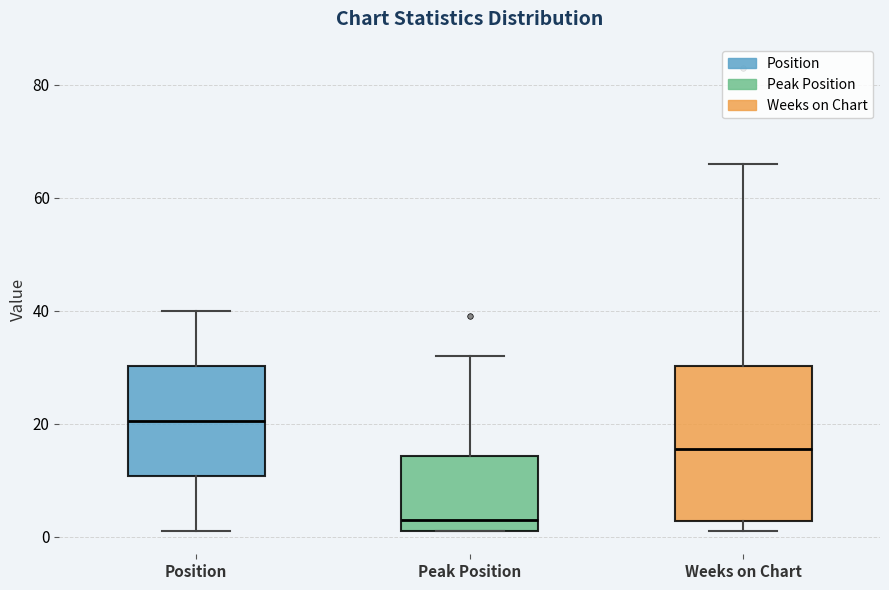

Which box has the lowest median line?

Peak Position